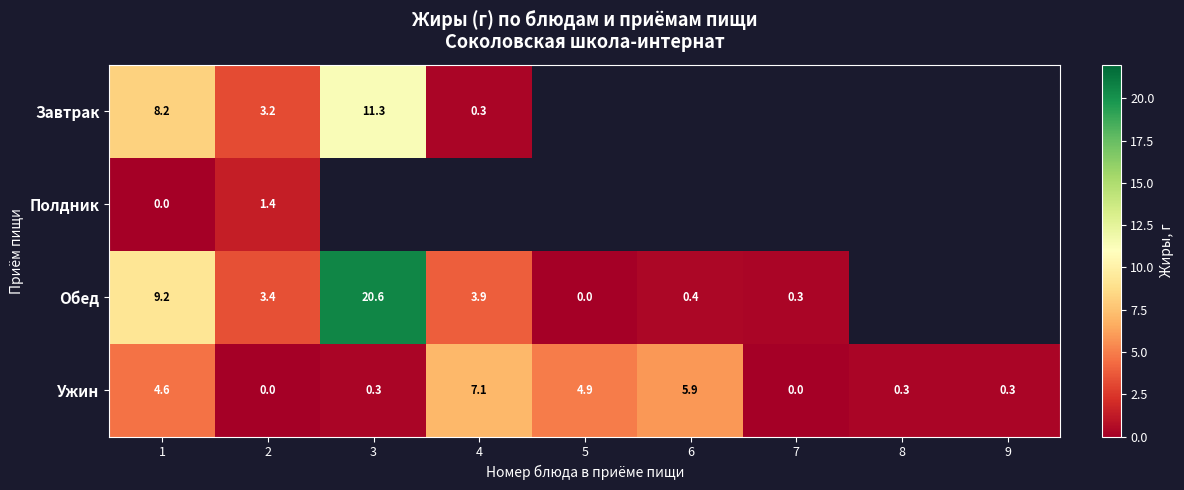

At 2, list the series in order from largest to smallest.

Обед, Завтрак, Полдник, Ужин